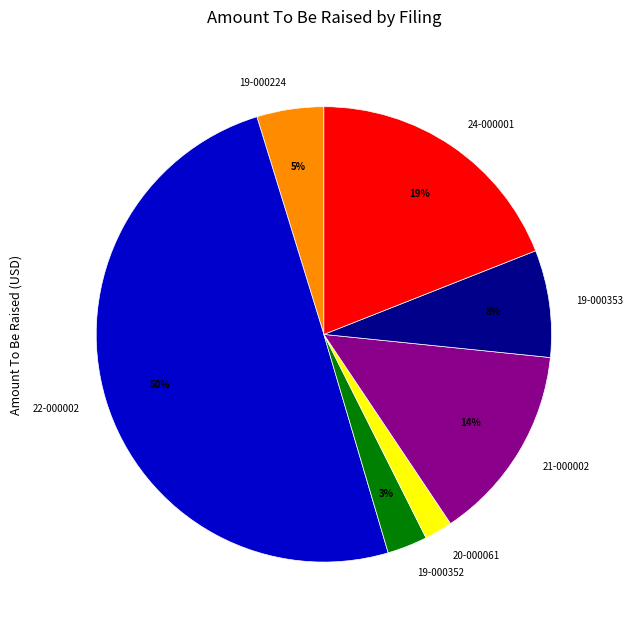

To the nearest percent, what is the difference between the largest and smallest slice percentages?

48%